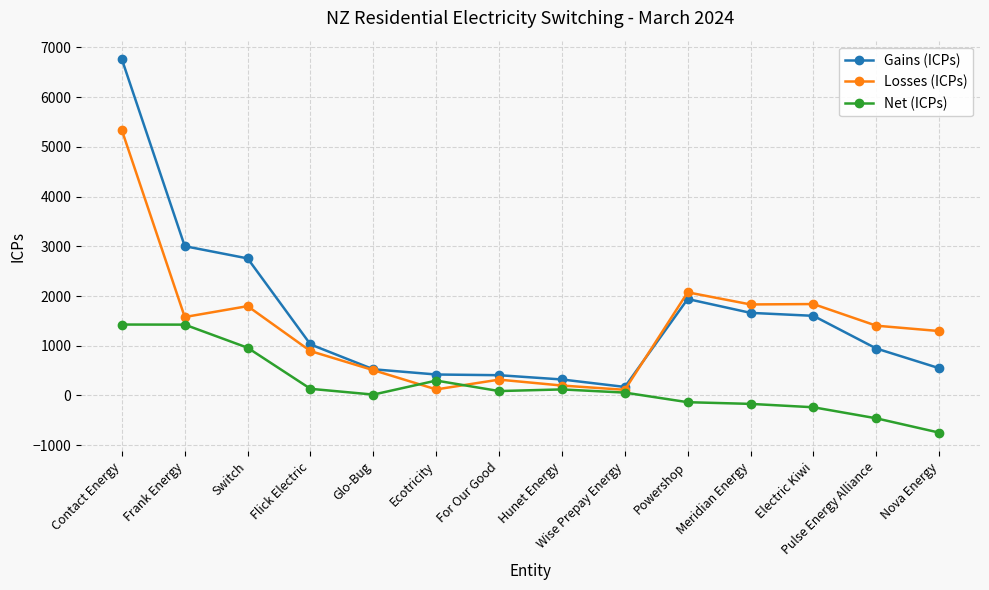

Read the Net (ICPs) value at Contact Energy.

1427